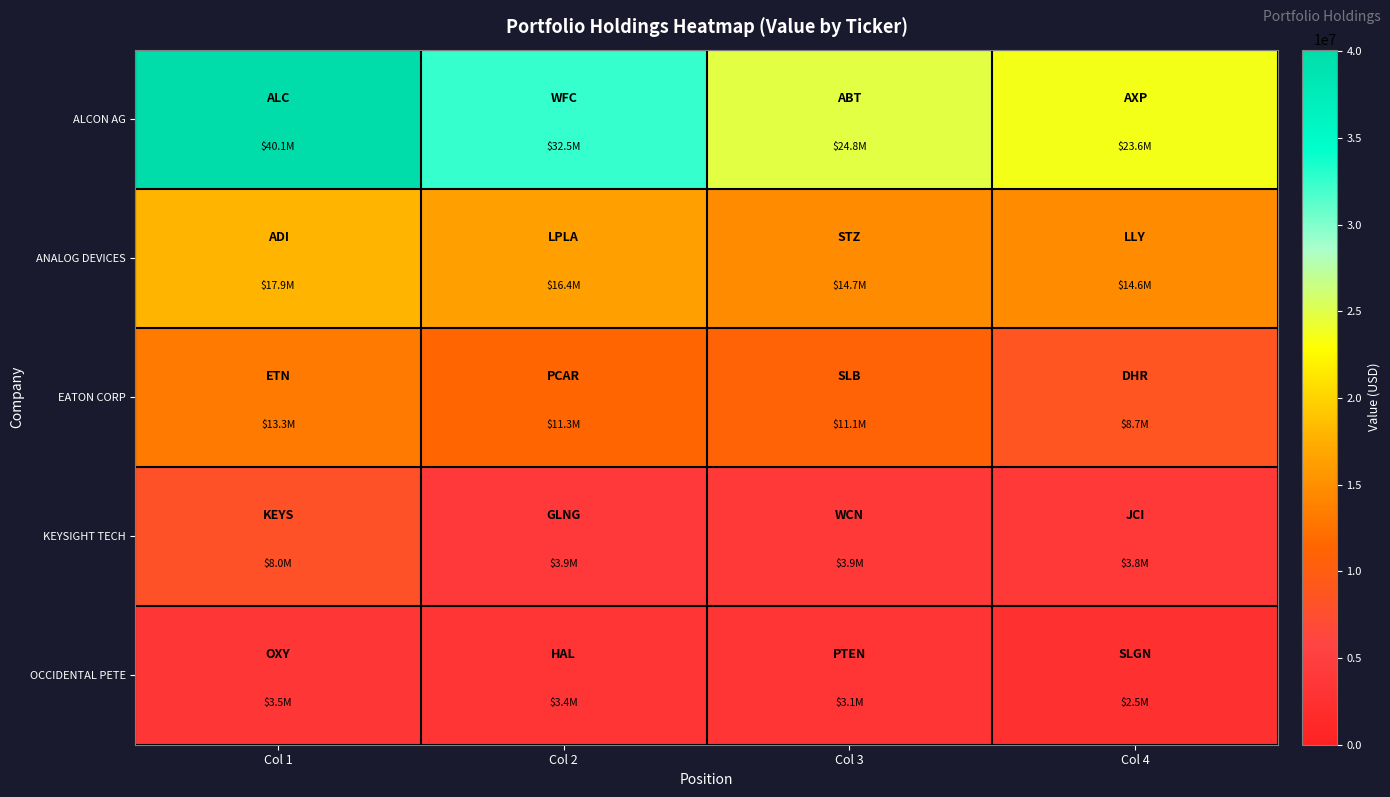

At how many categories does at least one series exceed 22358672?

4